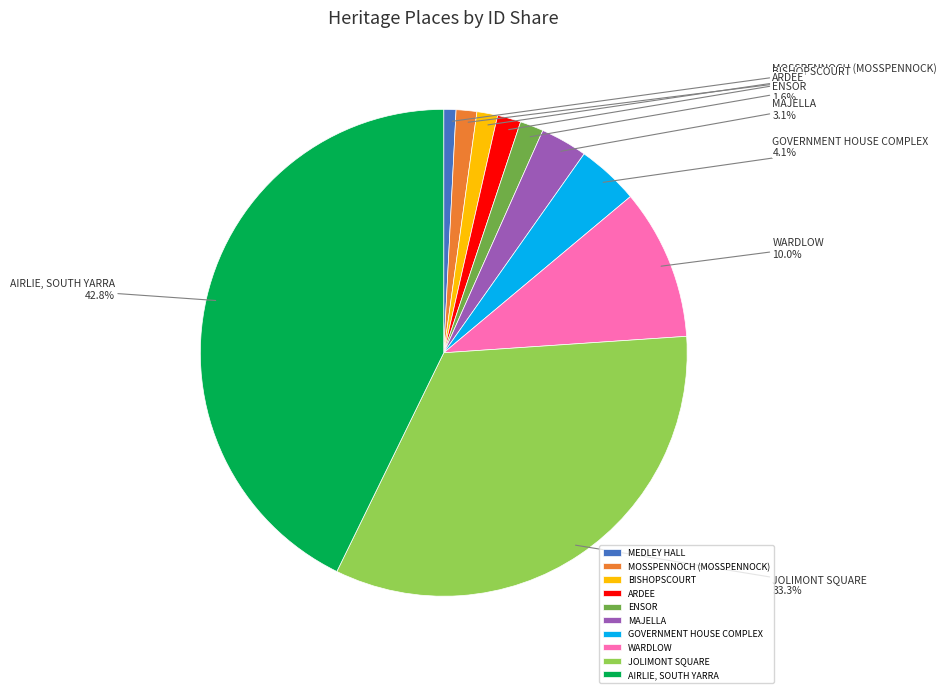

Is the sum of ENSOR and MOSSPENNOCH (MOSSPENNOCK) greater than half?

No